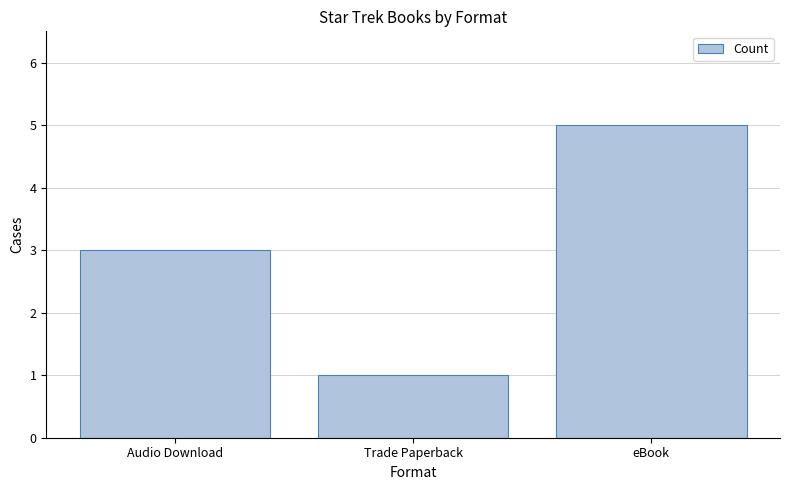

What is the label of the 2nd bar from the left?

Trade Paperback